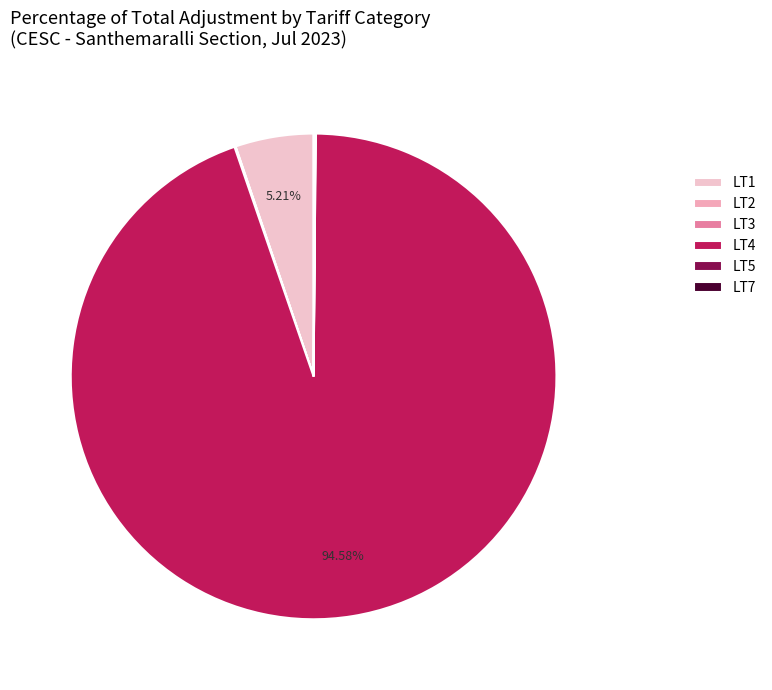

True or false: LT7 accounts for 1% of the total.

False